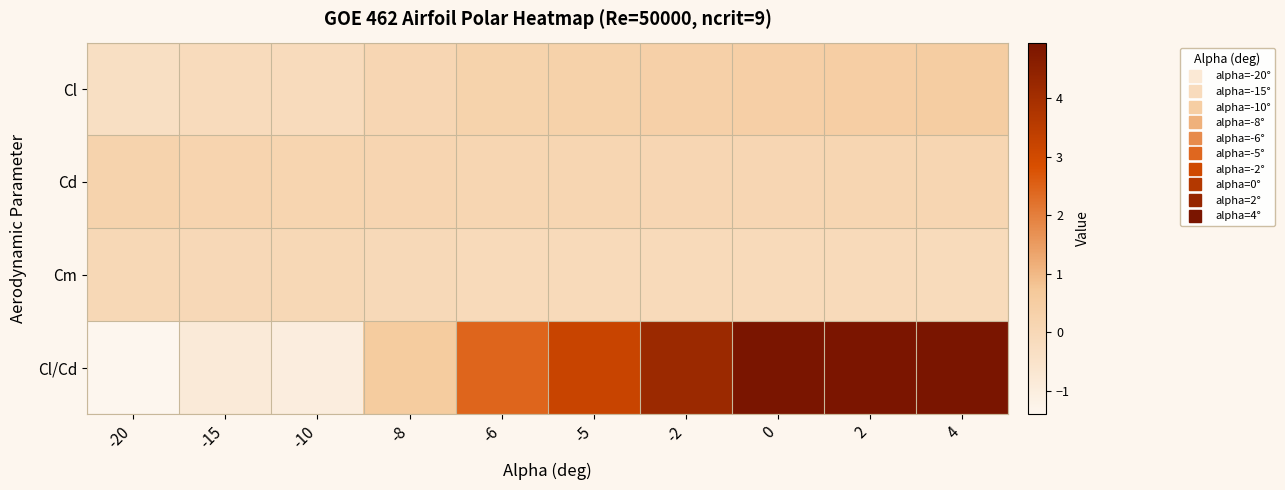

Reading left to right, list all the values displayed in this chart.

Cl: -20=-0.3	-15=-0.2	-10=-0.2	-8=0.1	-6=0.2	-5=0.3	-2=0.4	0=0.4	2=0.5	4=0.5
Cd: -20=0.2	-15=0.2	-10=0.2	-8=0.1	-6=0.1	-5=0.1	-2=0.1	0=0.1	2=0.1	4=0.1
Cm: -20=-0.0	-15=-0.0	-10=-0.0	-8=-0.1	-6=-0.1	-5=-0.1	-2=-0.1	0=-0.1	2=-0.1	4=-0.1
Cl/Cd: -20=-1.4	-15=-0.9	-10=-1.0	-8=0.6	-6=2.4	-5=3.2	-2=4.2	0=5.0	2=4.9	4=5.0